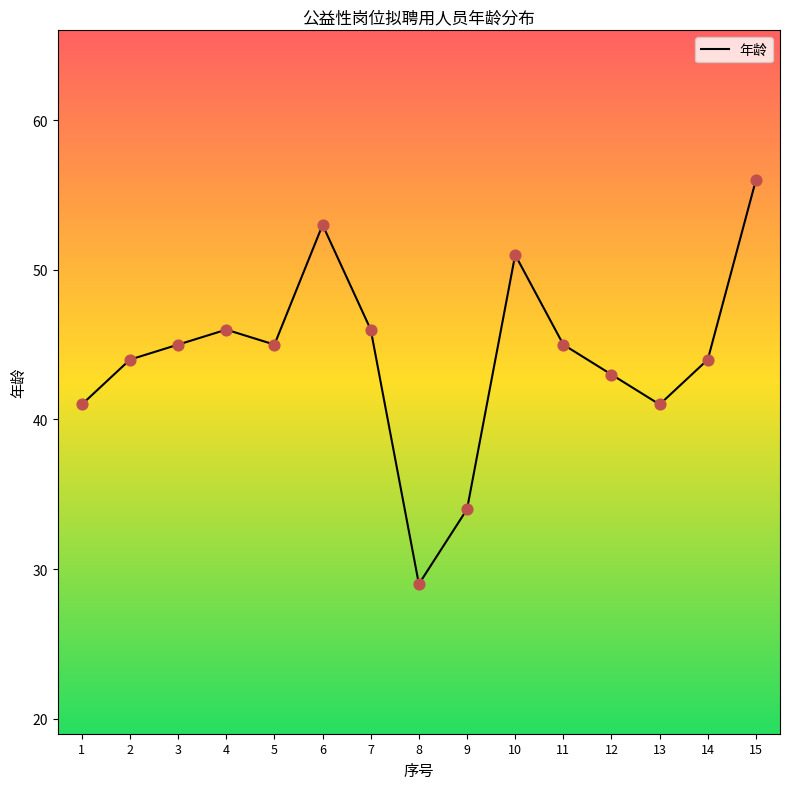

Which has a higher value, 7 or 2?

7